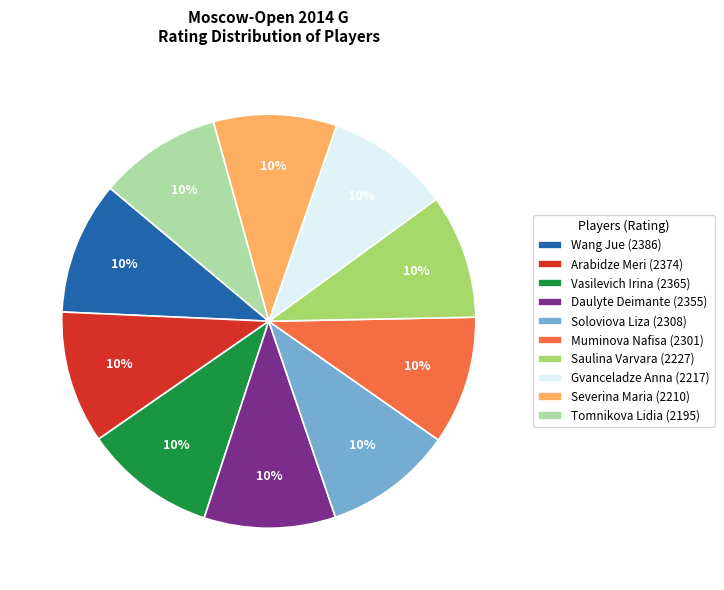

To the nearest percent, what is the average slice percentage?

10%